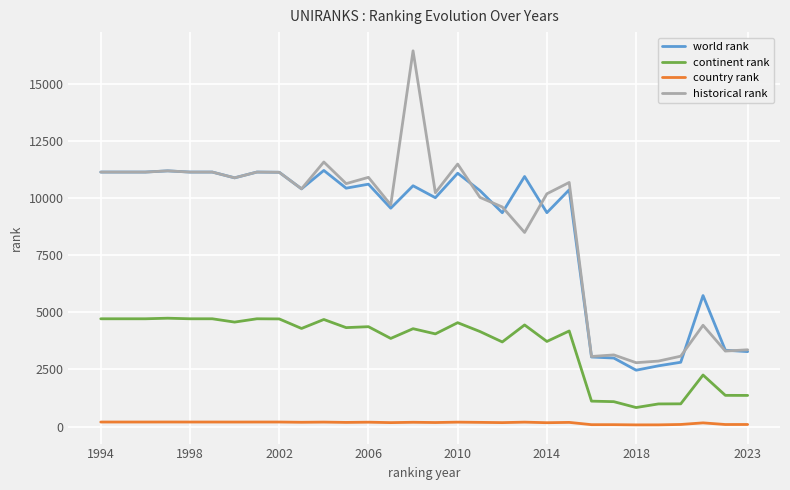

Count the number of data series in this chart.

4